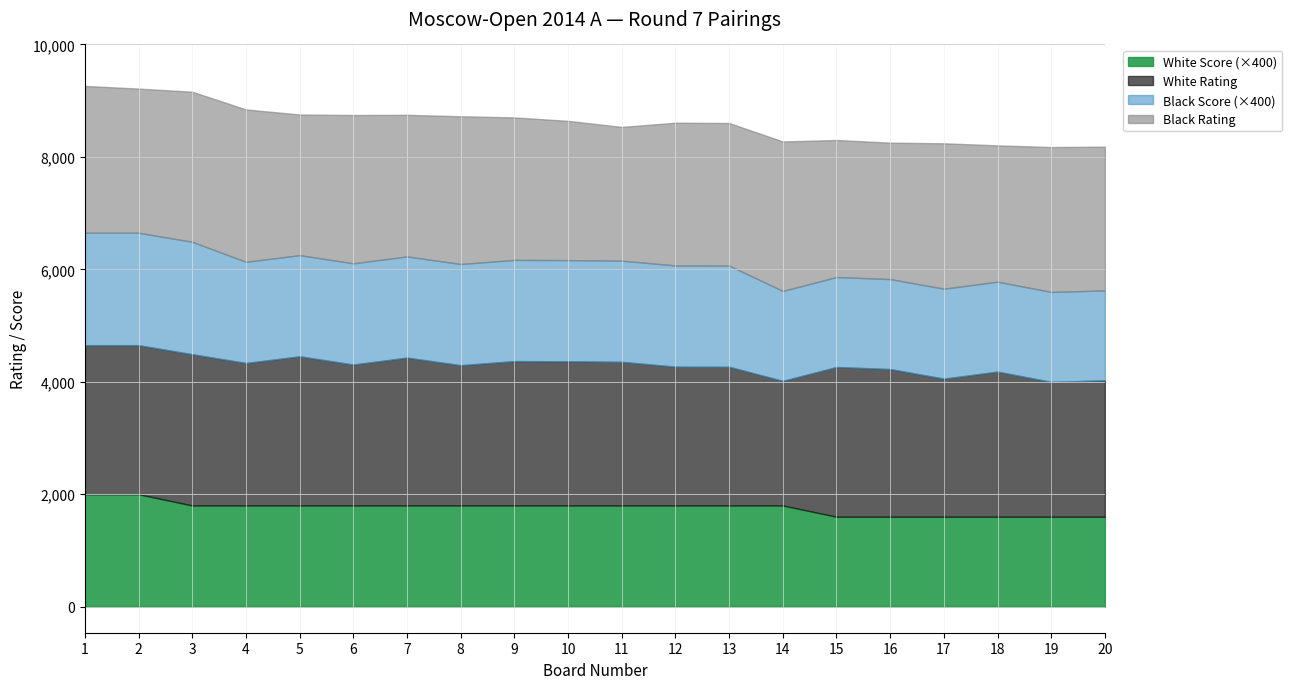

What is the total value across all series at 4?

8844